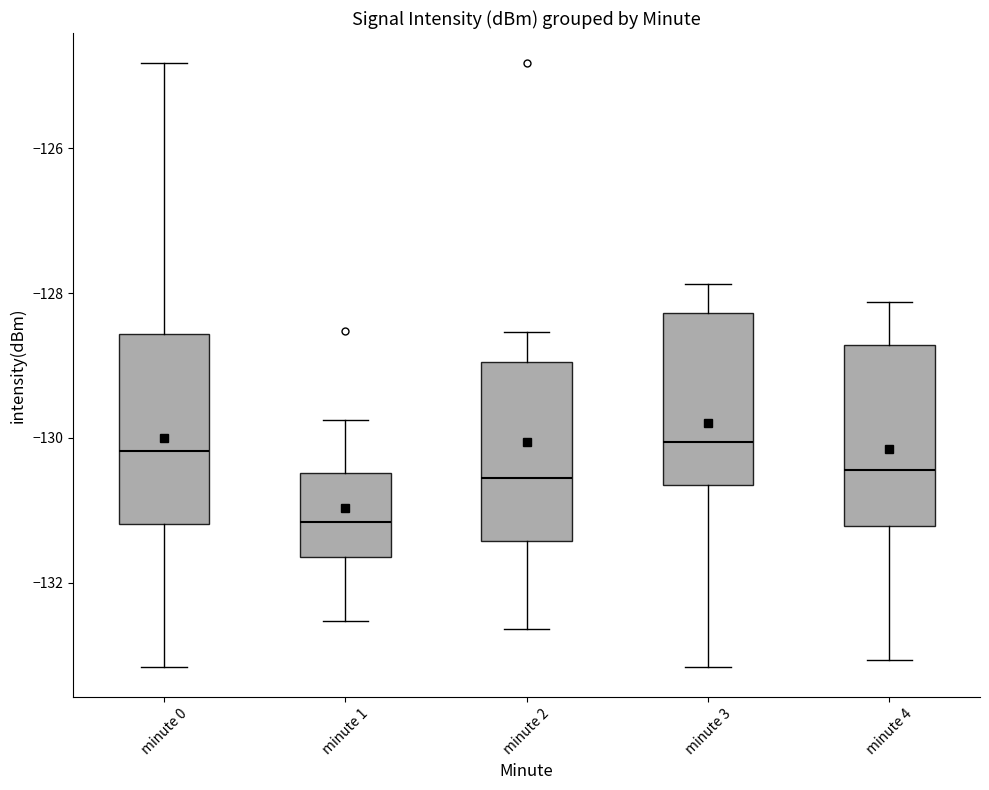

Reading left to right, transcribe this box plot: for each box, give where its median line is, the range the box spans, and where its two whiskers end, as read against the y-axis. The values are not printed on the chart, so give them approximately, as read against the axis.

minute 0: median -130.2, box -131.2 to -128.6, whiskers -133.2 to -124.8
minute 1: median -131.2, box -131.6 to -130.4, whiskers -132.6 to -129.8
minute 2: median -130.6, box -131.4 to -129.0, whiskers -132.6 to -128.6
minute 3: median -130.0, box -130.6 to -128.2, whiskers -133.2 to -127.8
minute 4: median -130.4, box -131.2 to -128.8, whiskers -133.0 to -128.2